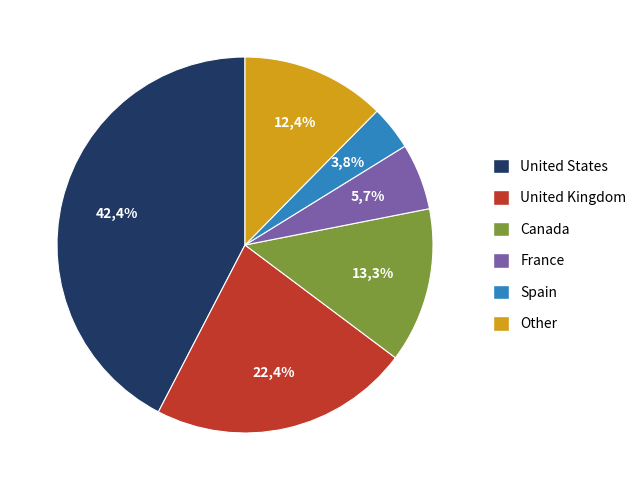

What percentage is NOT represented by France?

94.3%